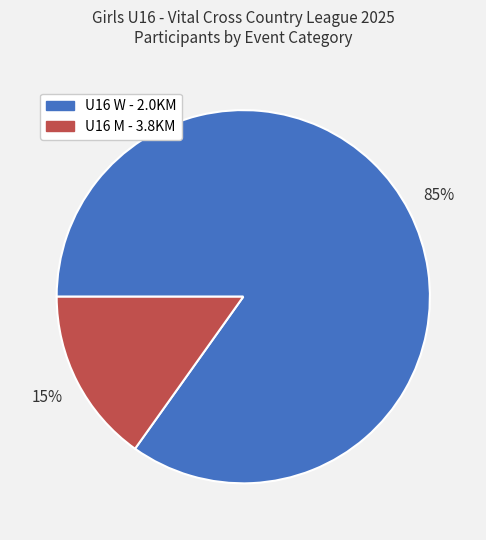

The U16 W - 2.0KM slice represents 90% of the pie. True or false?

False